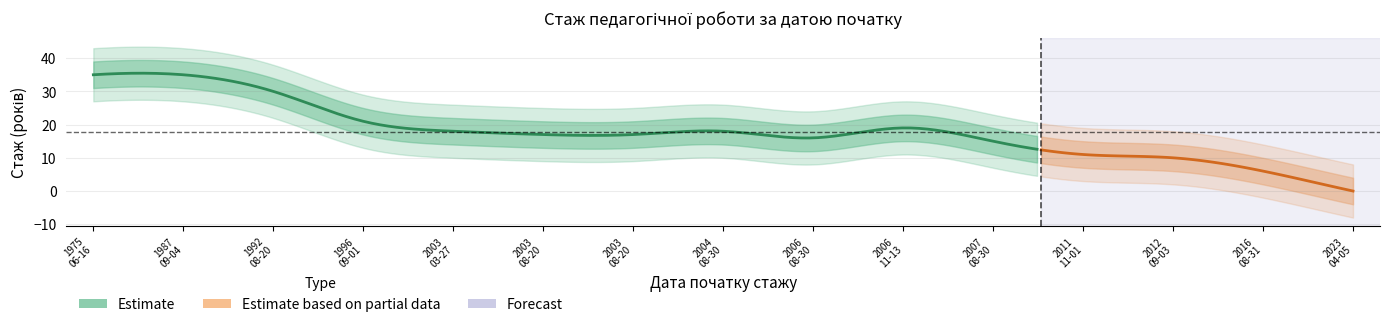

The value at 2023-04-05 is 0. True or false?

True